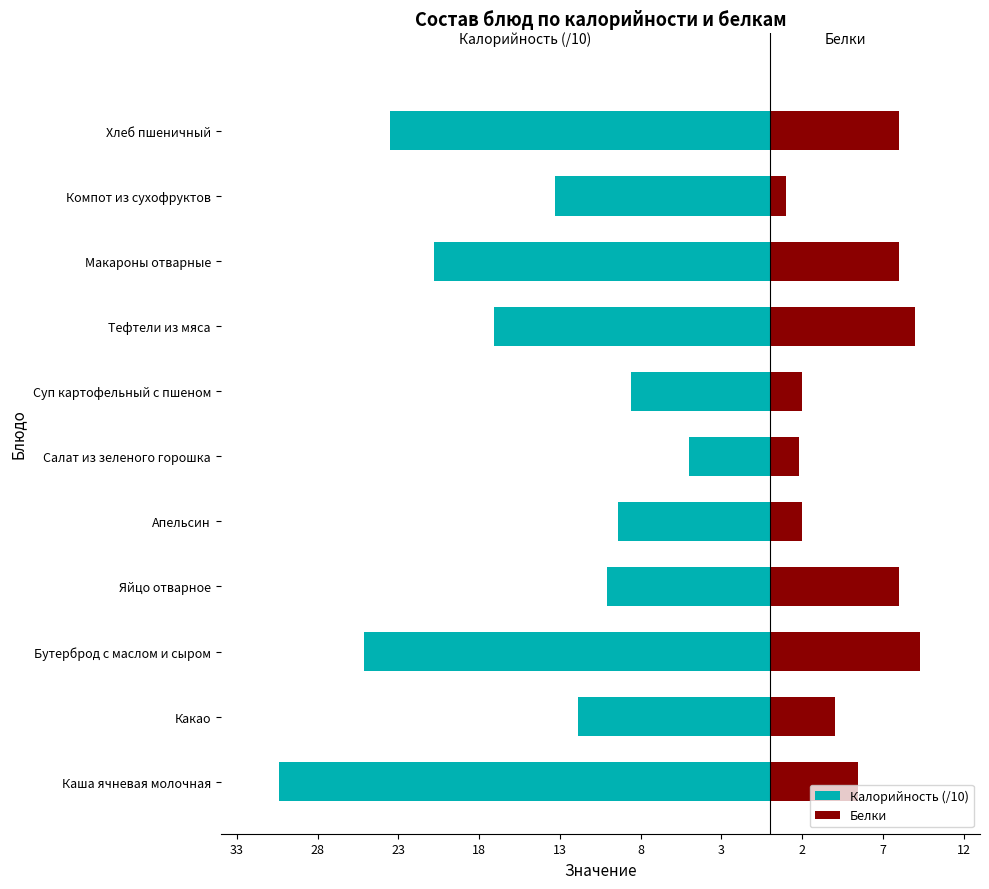

Is the value of Калорийность (/10) at Какао greater than the value of Белки at Яйцо отварное?

No